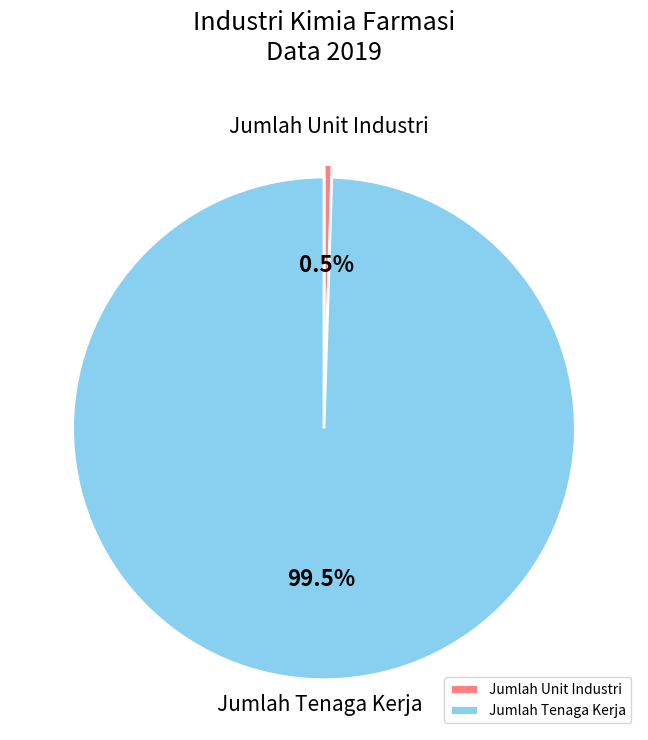

Which category has the biggest portion of the pie?

Jumlah Tenaga Kerja